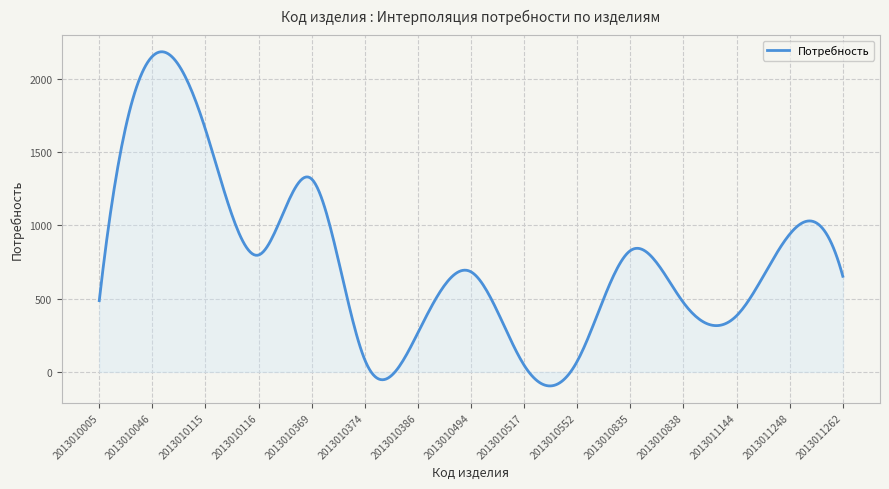

How many lines are shown in the chart?

1